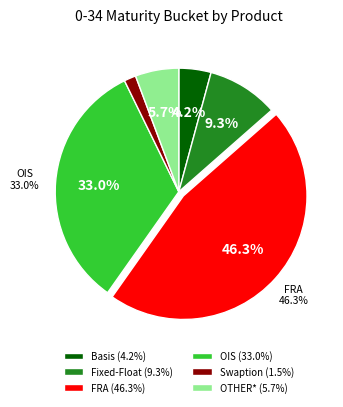

Rank the categories by value from lowest to highest.

Swaption, Basis, OTHER*, Fixed-Float, OIS, FRA